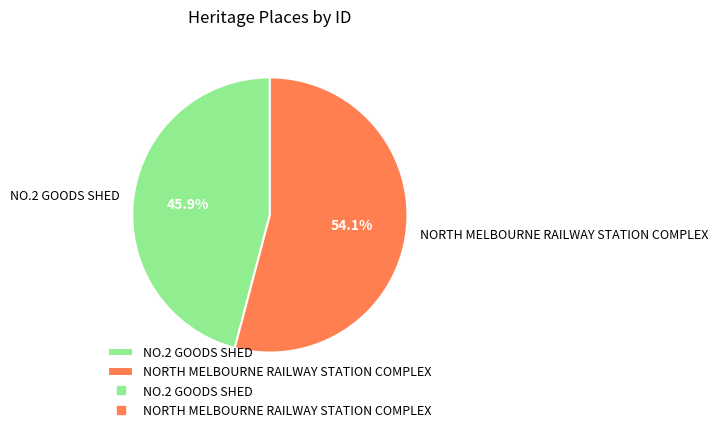

The NO.2 GOODS SHED slice represents 32% of the pie. True or false?

False